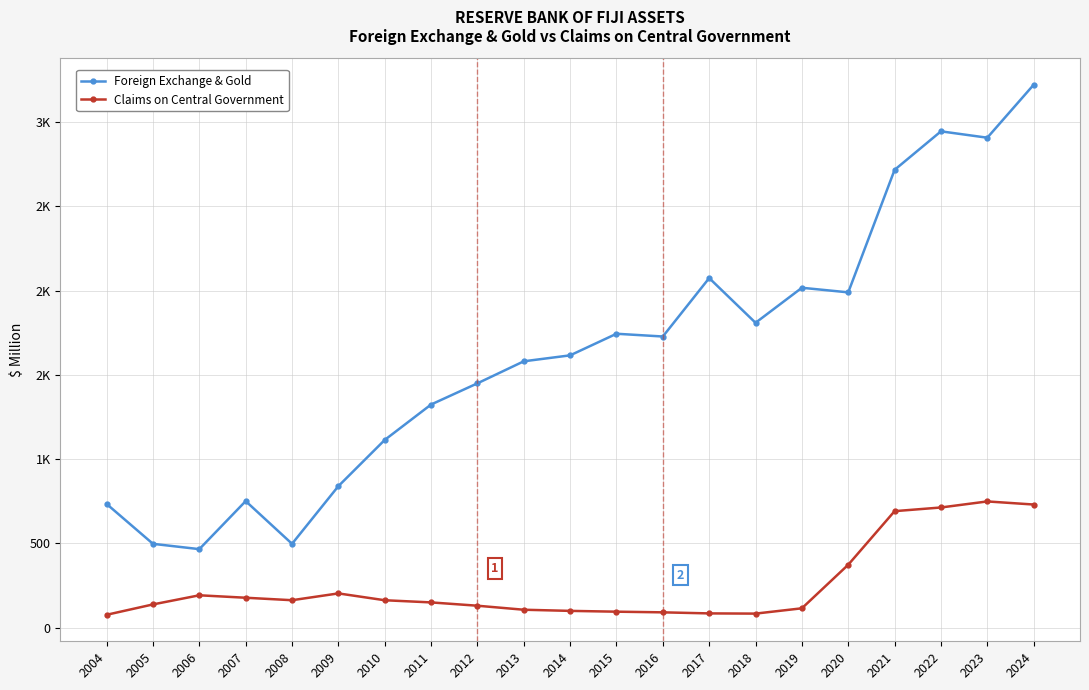

Which category has the highest value in the Foreign Exchange & Gold series?

2024